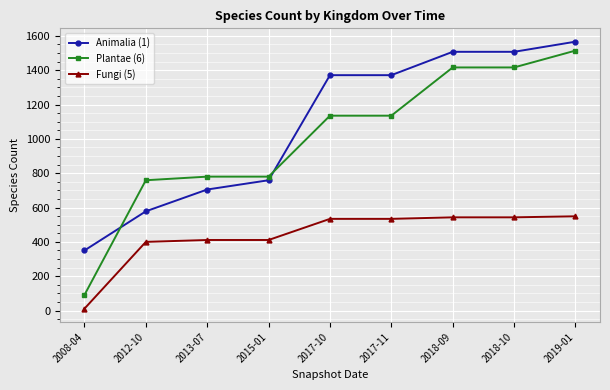

At which category is the sum across all series the highest?

2019-01